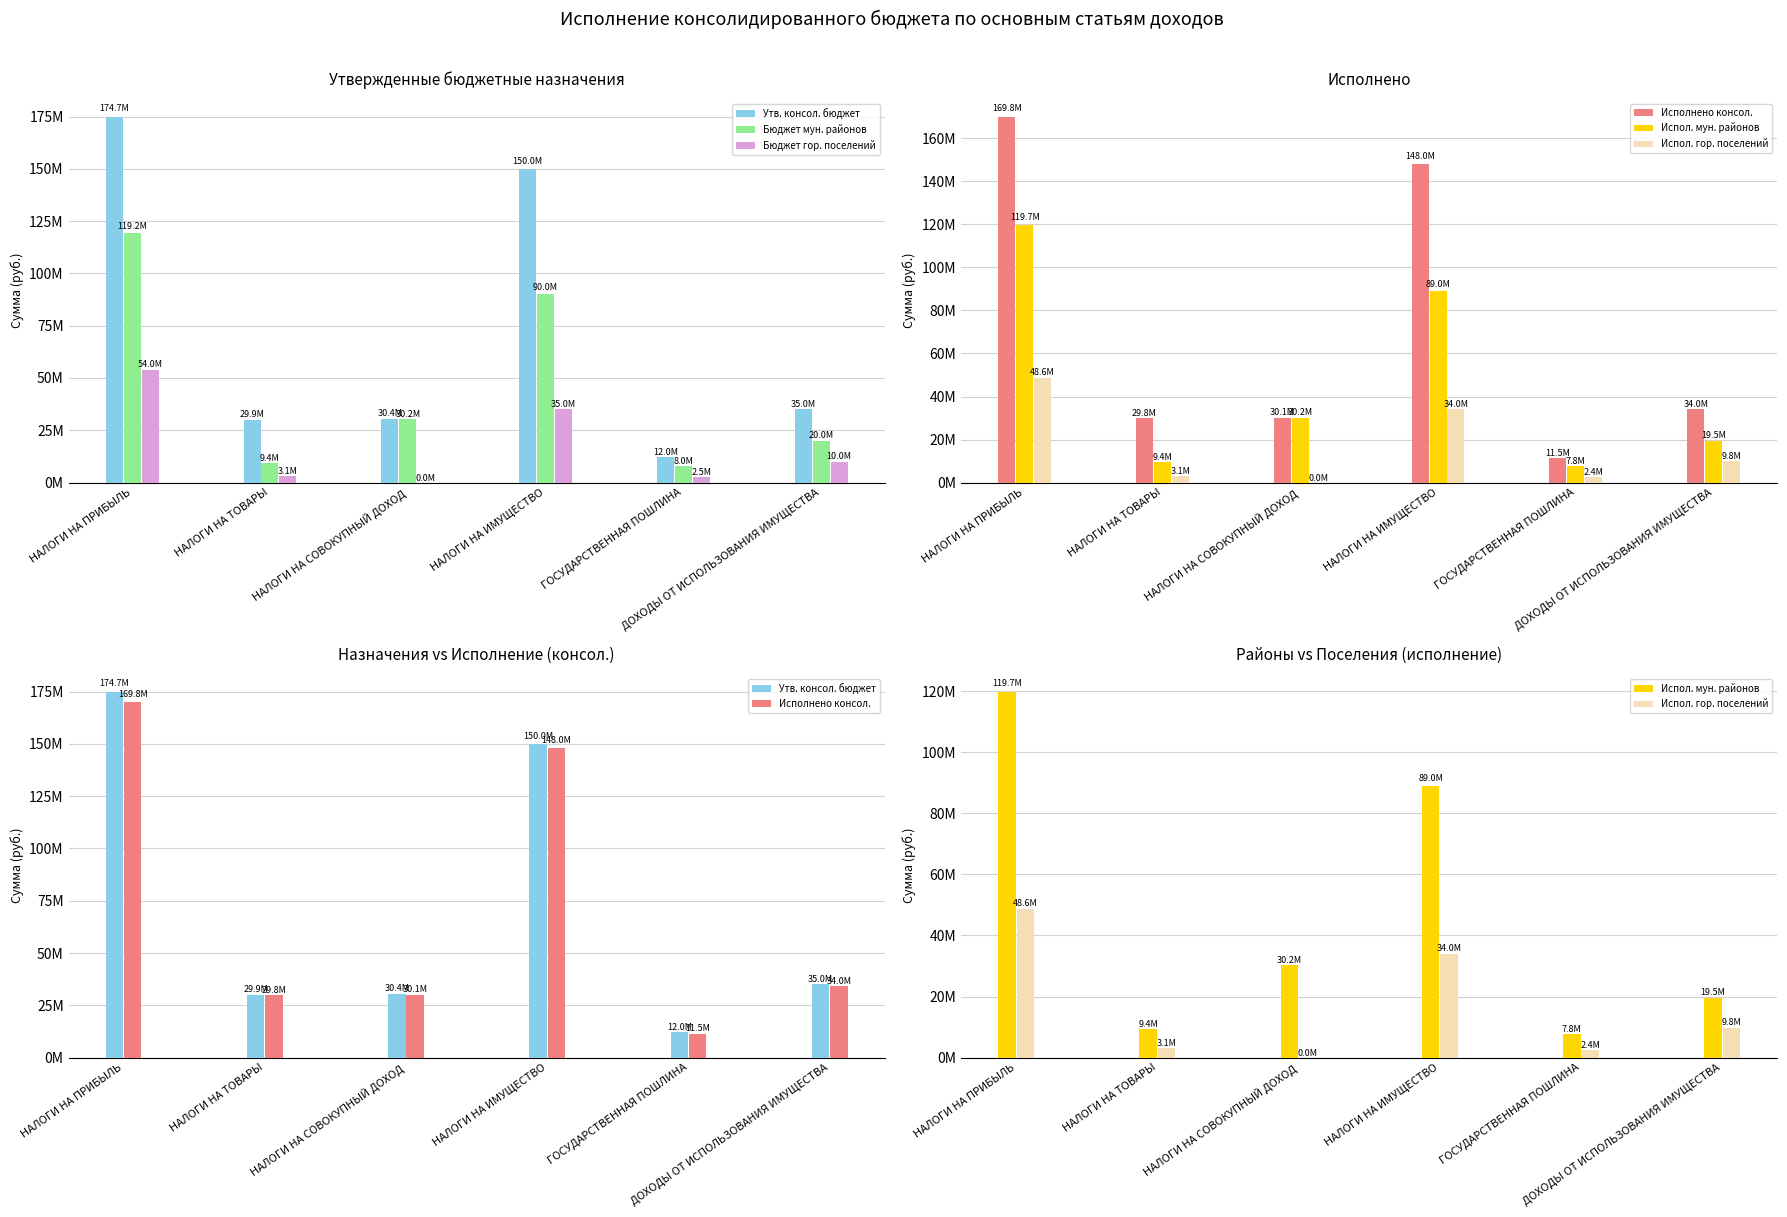

What are all the series names shown in the legend?

Утв. консол. бюджет, Бюджет мун. районов, Бюджет гор. поселений, Исполнено консол., Испол. мун. районов, Испол. гор. поселений